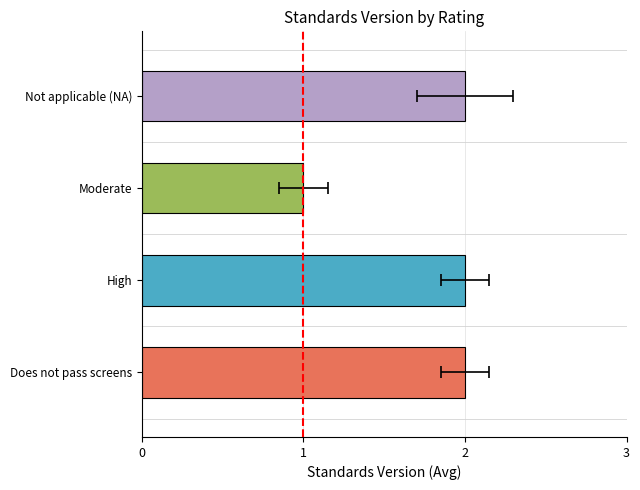

List the labels in order of value, largest first.

Does not pass screens, High, Not applicable (NA), Moderate